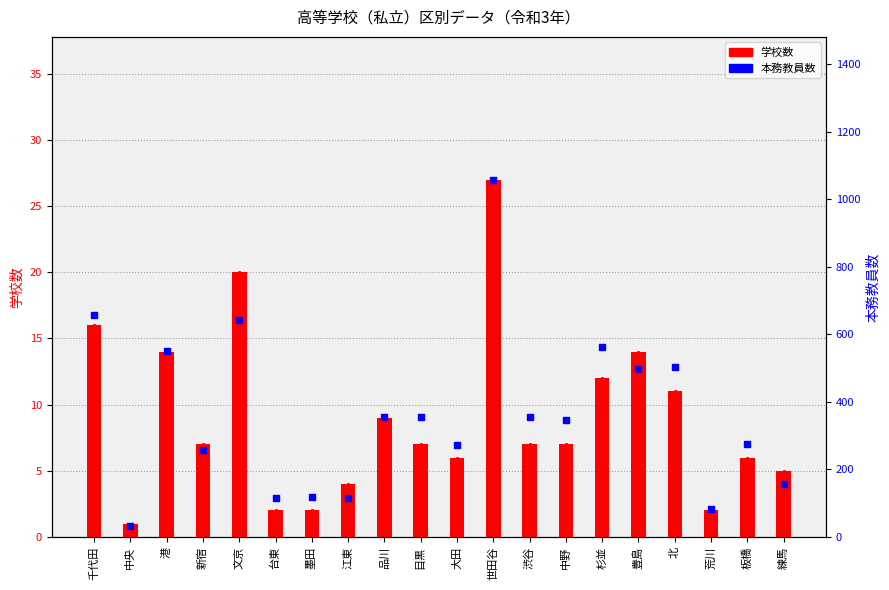

Is the value of 本務教員数 at 渋谷 greater than the value of 学校数 at 港?

Yes